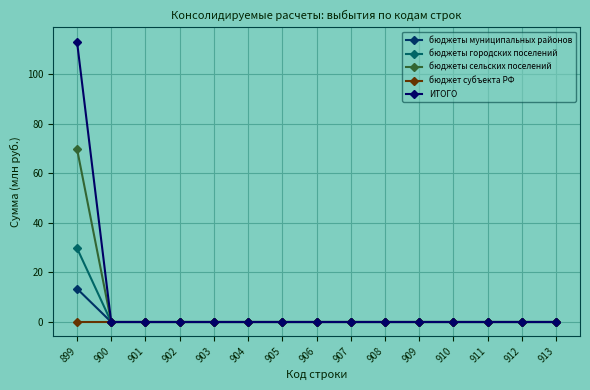

Is this an area chart (filled region under the line)?

No